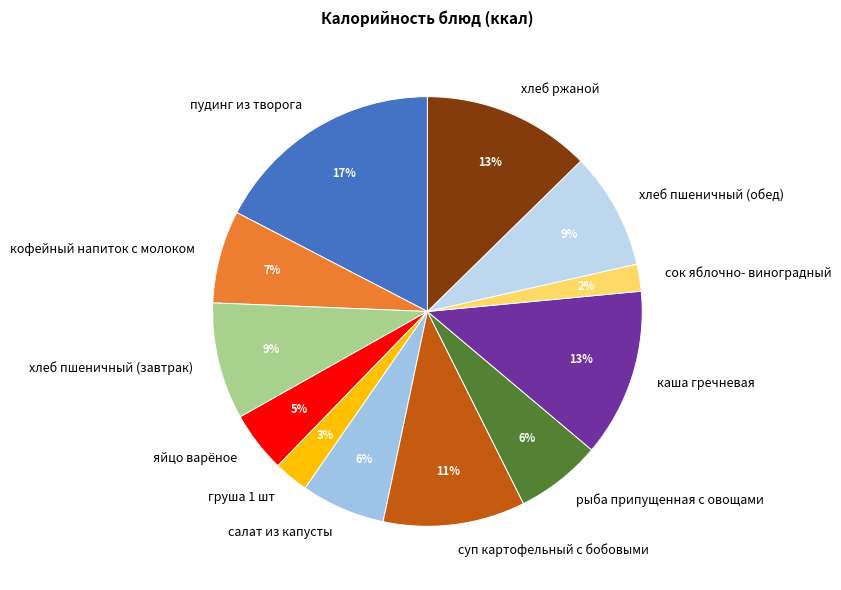

Which category has the smallest portion of the pie?

сок яблочно- виноградный